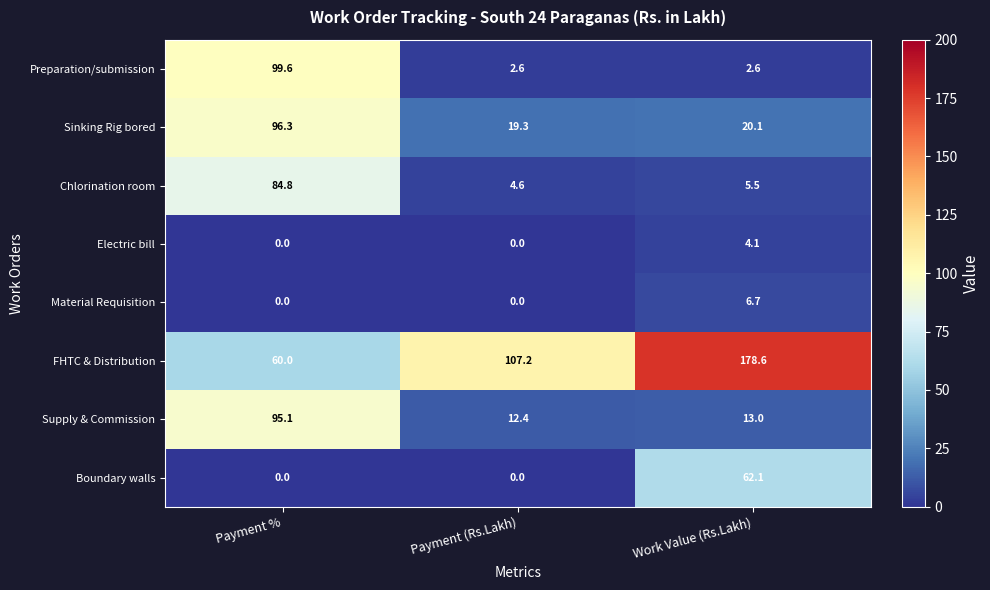

True or false: Chlorination room has a value of 5.5 at Work Value (Rs.Lakh).

True